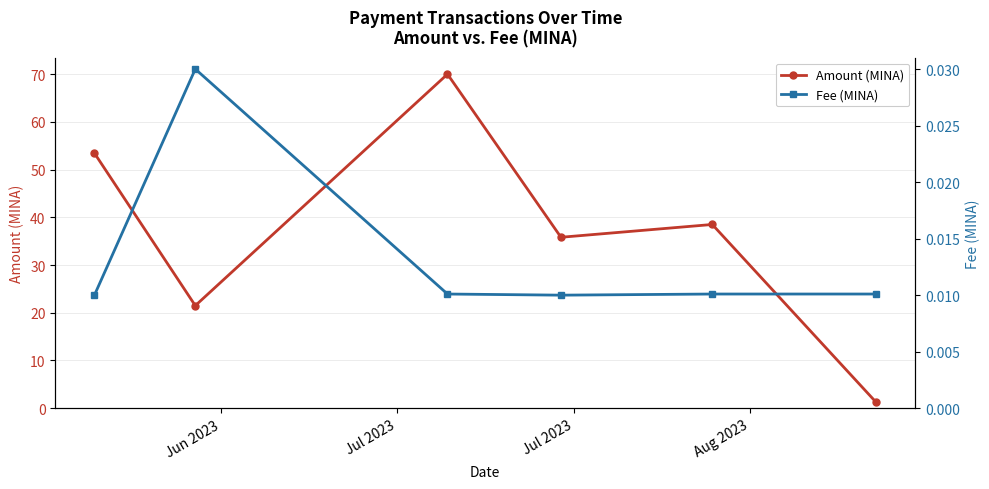

How many interior local peaks does the Amount (MINA) series have?

2